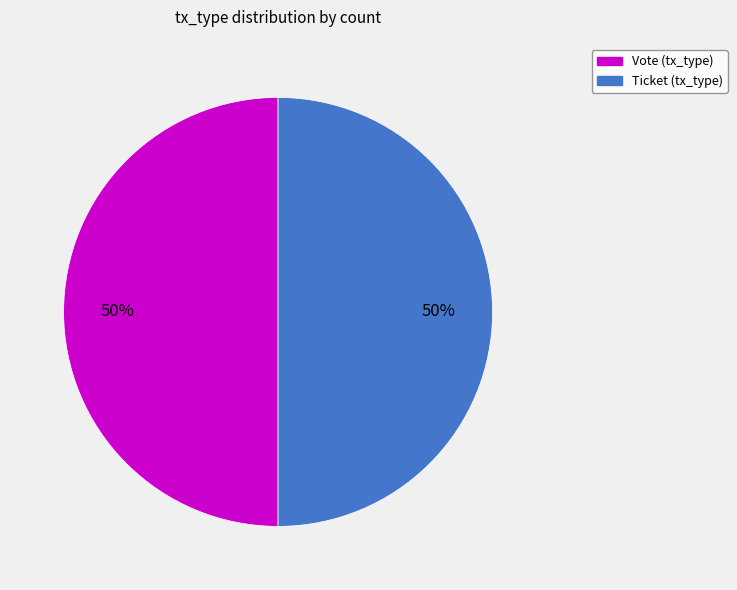

How many slices are in this pie chart?

2